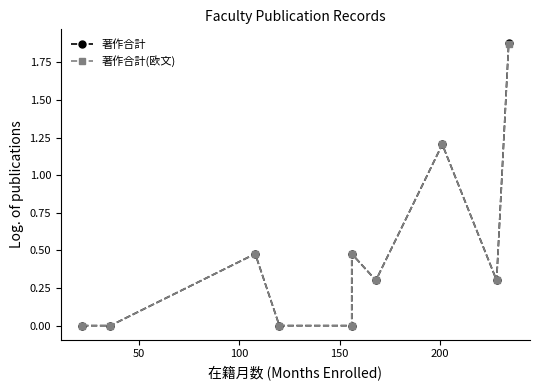

True or false: 著作合計 and 著作合計(欧文) intersect in this chart.

False